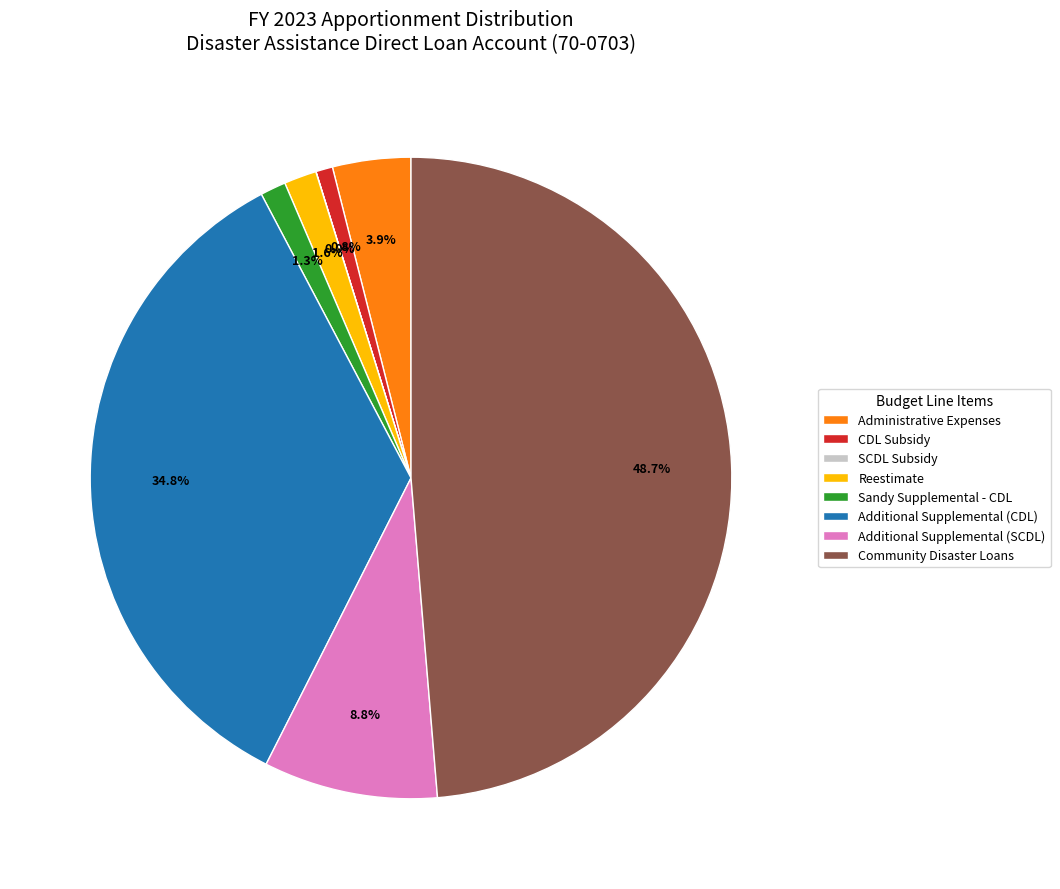

What portion of the pie excludes CDL Subsidy?

99.2%